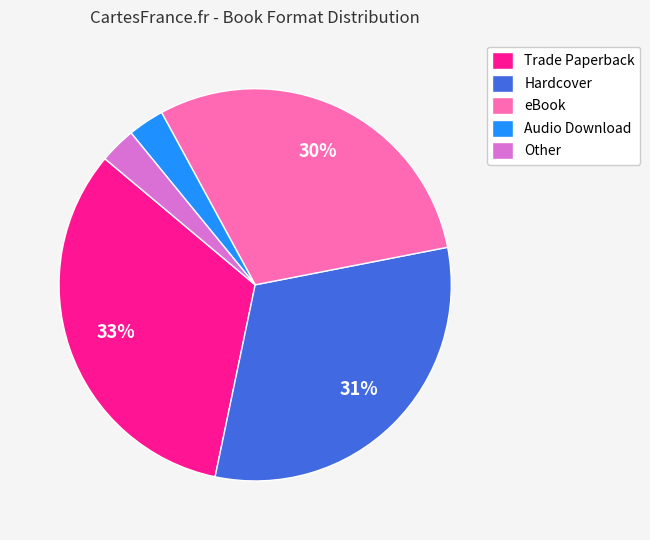

Which category has the biggest portion of the pie?

Trade Paperback